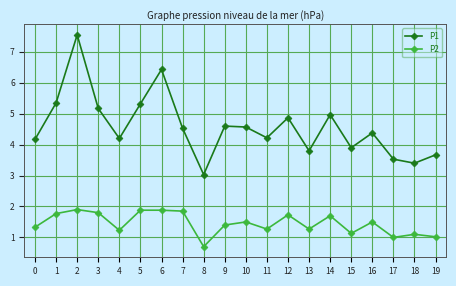

Does the chart display data point markers on the line(s)?

Yes